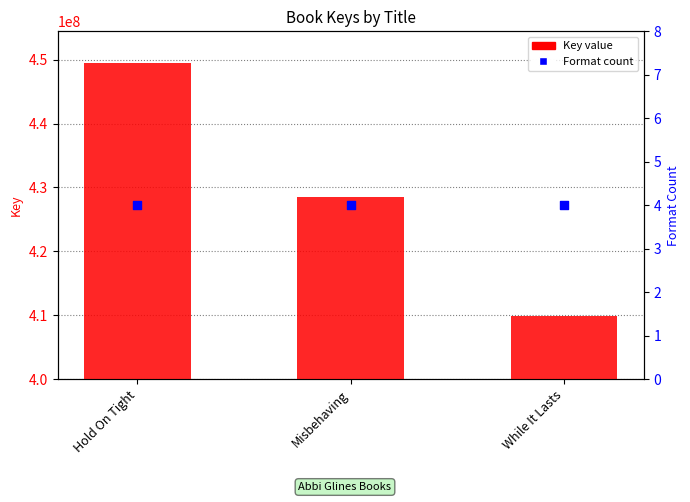

What are all the series names shown in the legend?

Key value, Format count